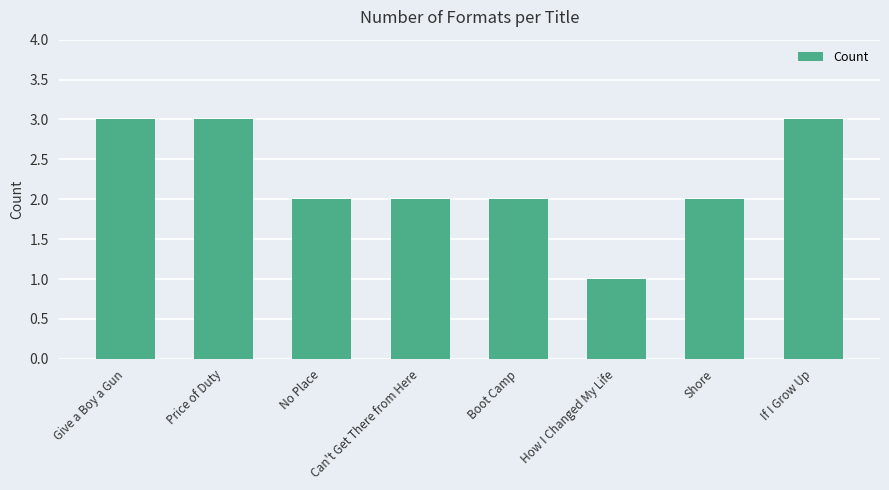

Reading right to left, transcribe all the data shown in this chart.

3	2	1	2	2	2	3	3